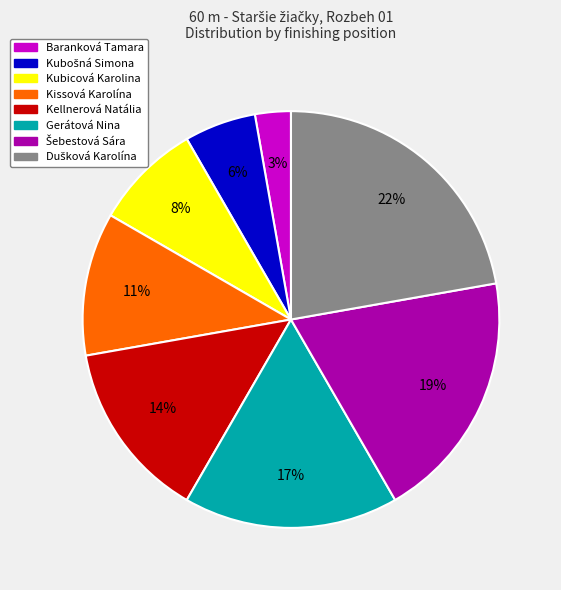

Is it true that Kissová Karolína is 11% of the pie?

True